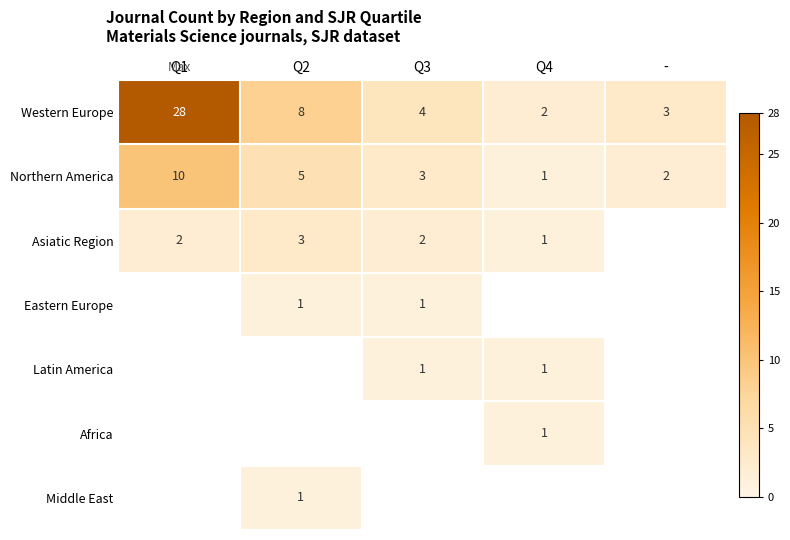

How many Northern America values are between 2 and 5?

3